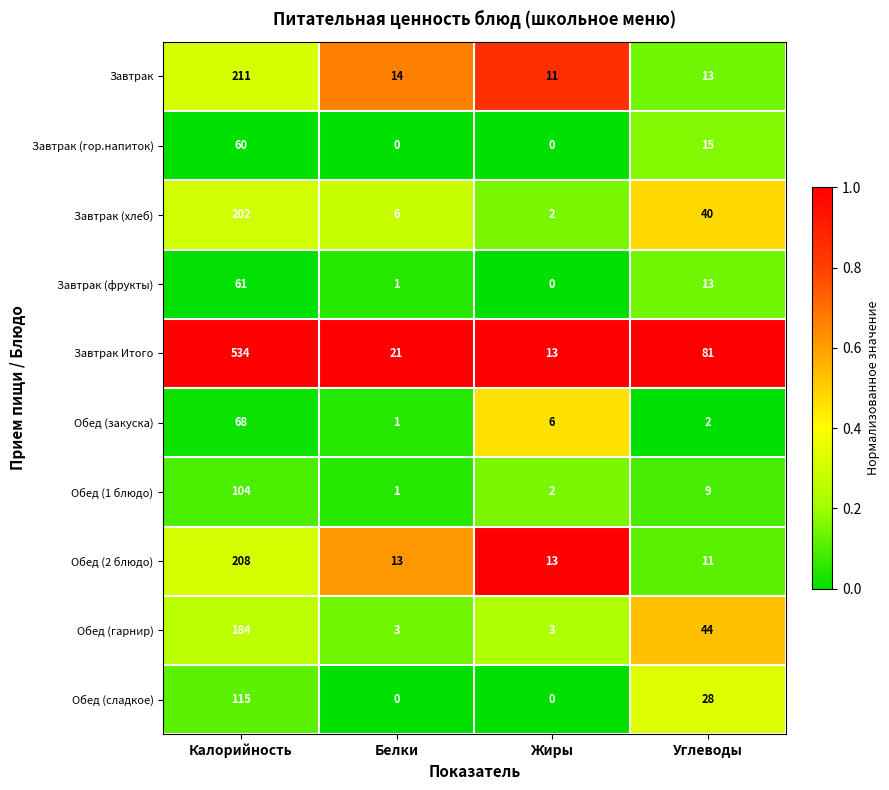

What is the average value of the Обед (2 блюдо) series?

61